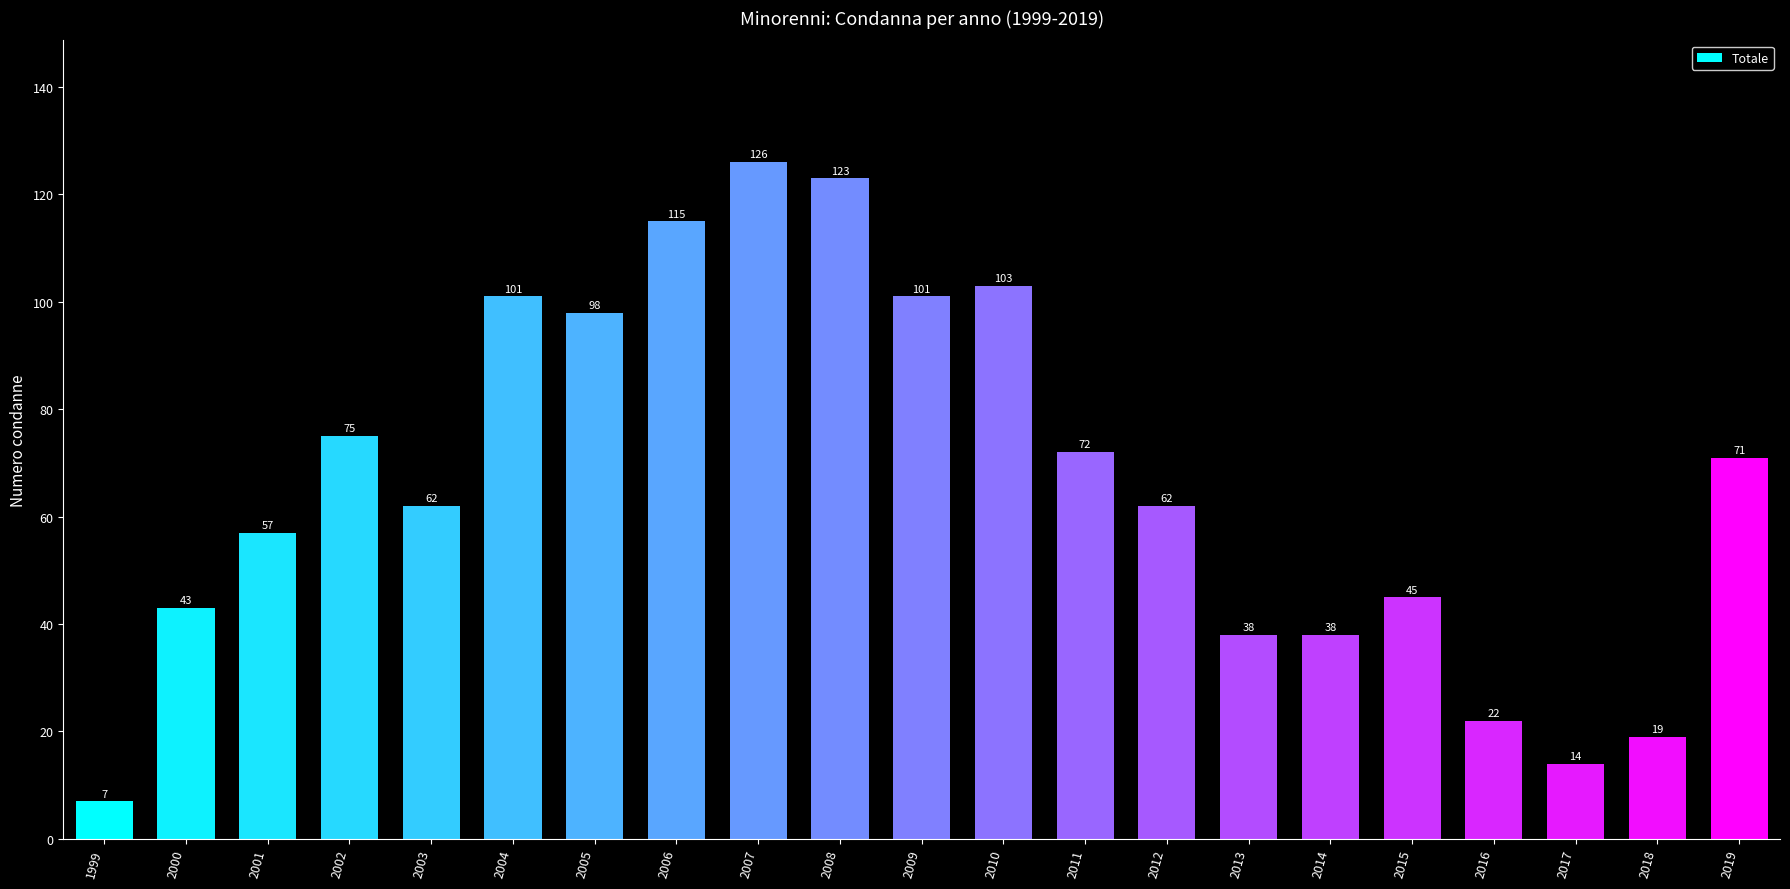

Are the bars horizontal?

No